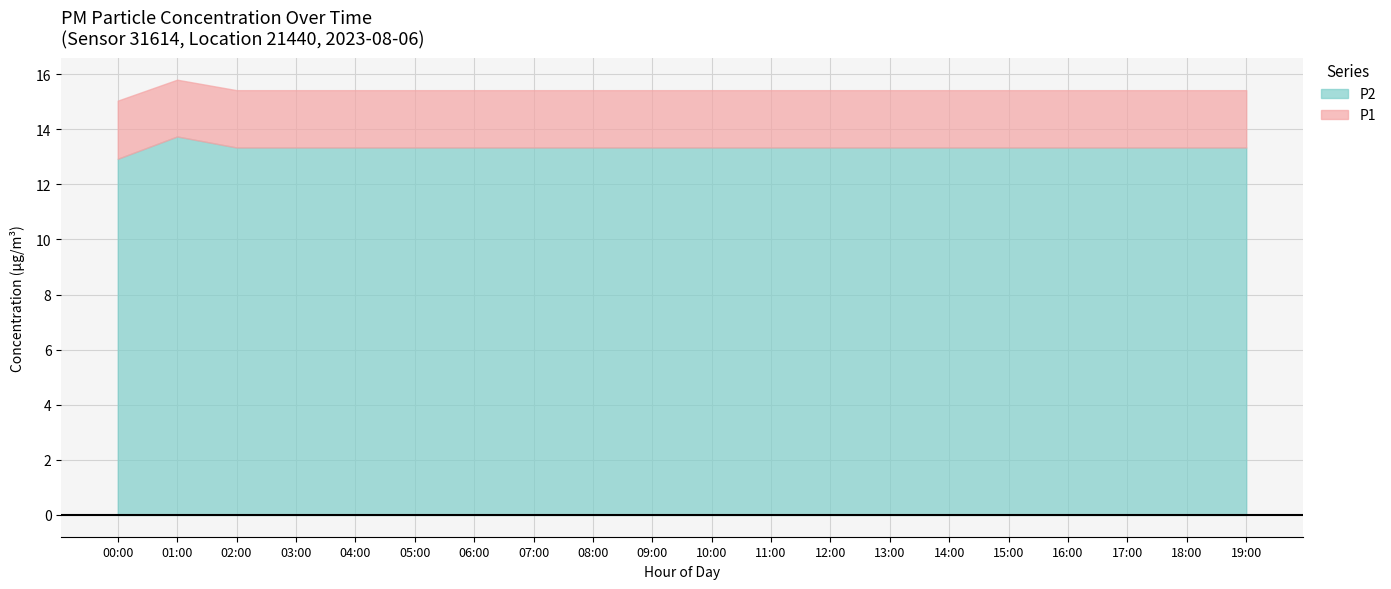

Which category has the highest value in the P2 series?

01:00